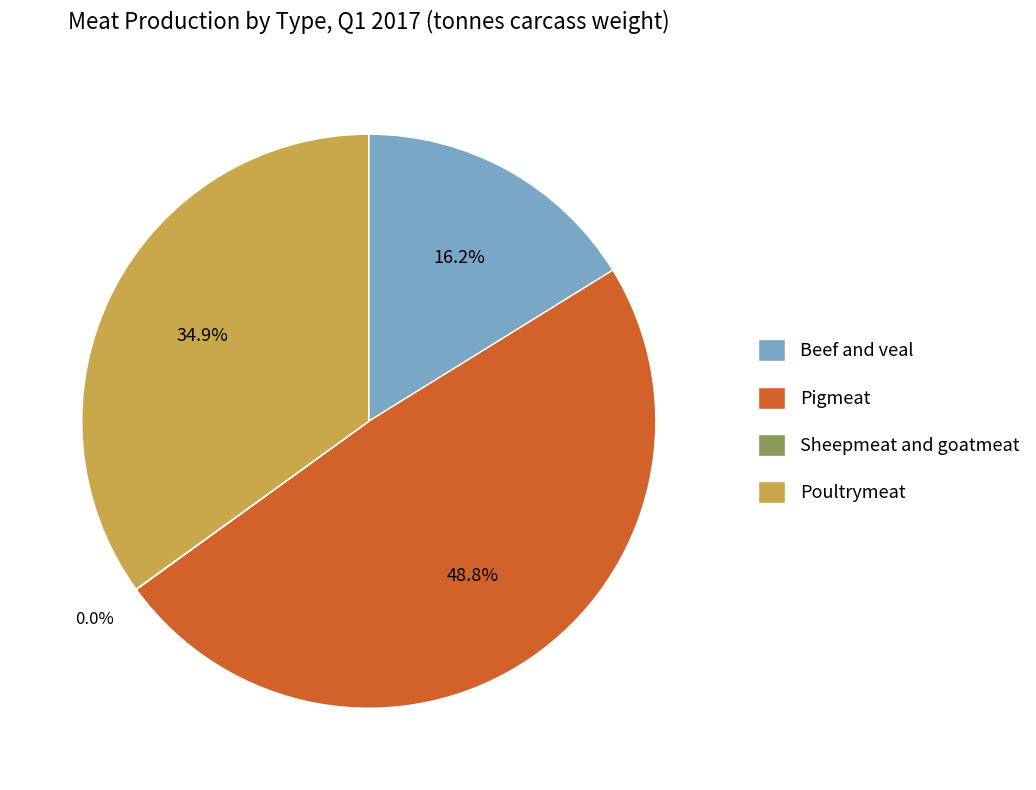

Between Poultrymeat and Beef and veal, which is larger?

Poultrymeat